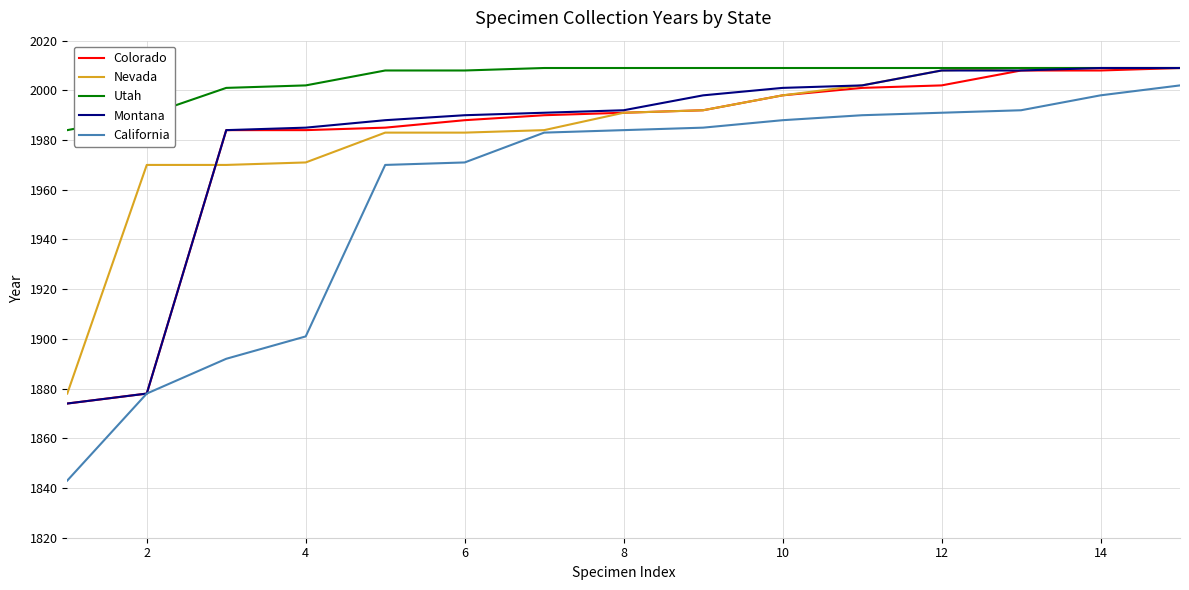

Which series has the largest range (max minus min)?

California